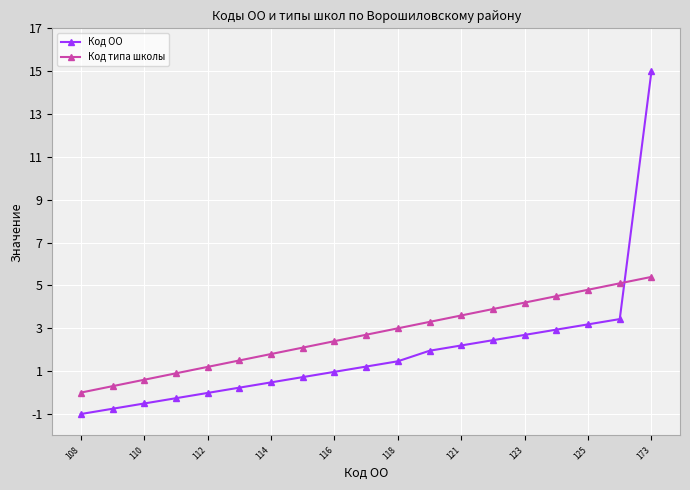

Which series has the largest total across all categories?

Код типа школы